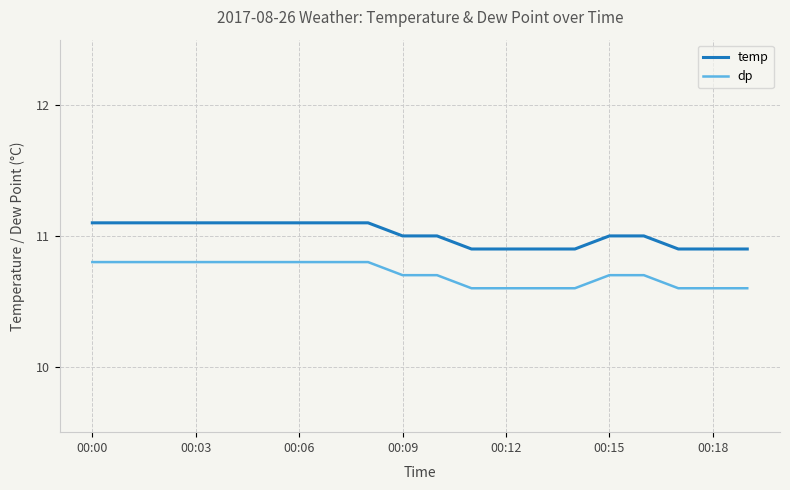

What is the difference between the second highest and minimum values in the dp series?

0.2